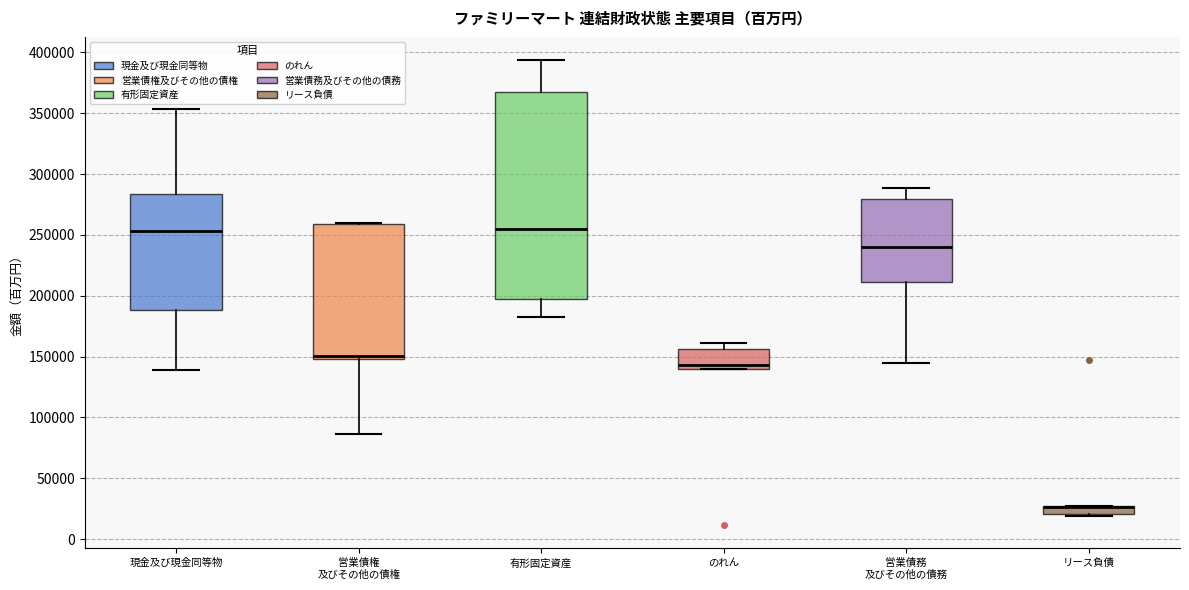

Comparing the boxes themselves (not the whiskers), which one is the tallest?

有形固定資産